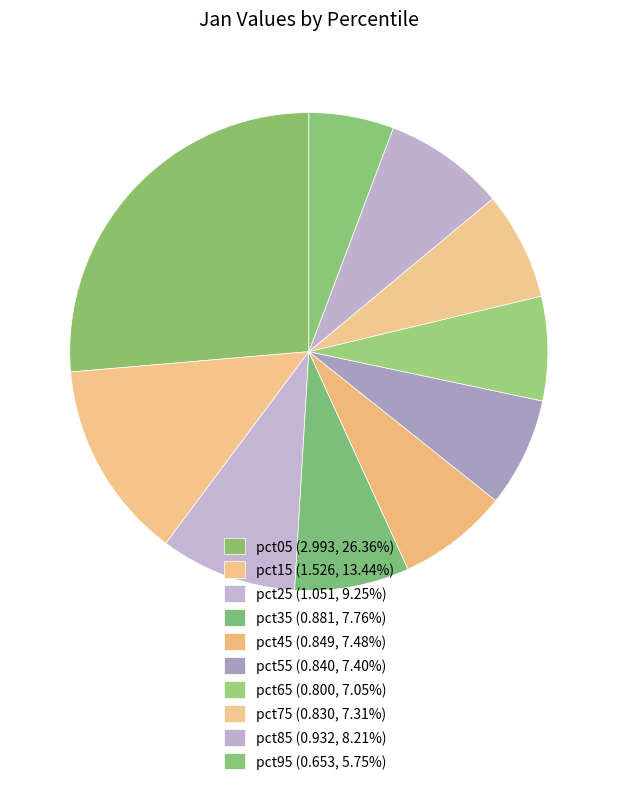

To the nearest percent, what is the difference between the pct55 and pct05 slice percentages?

19%